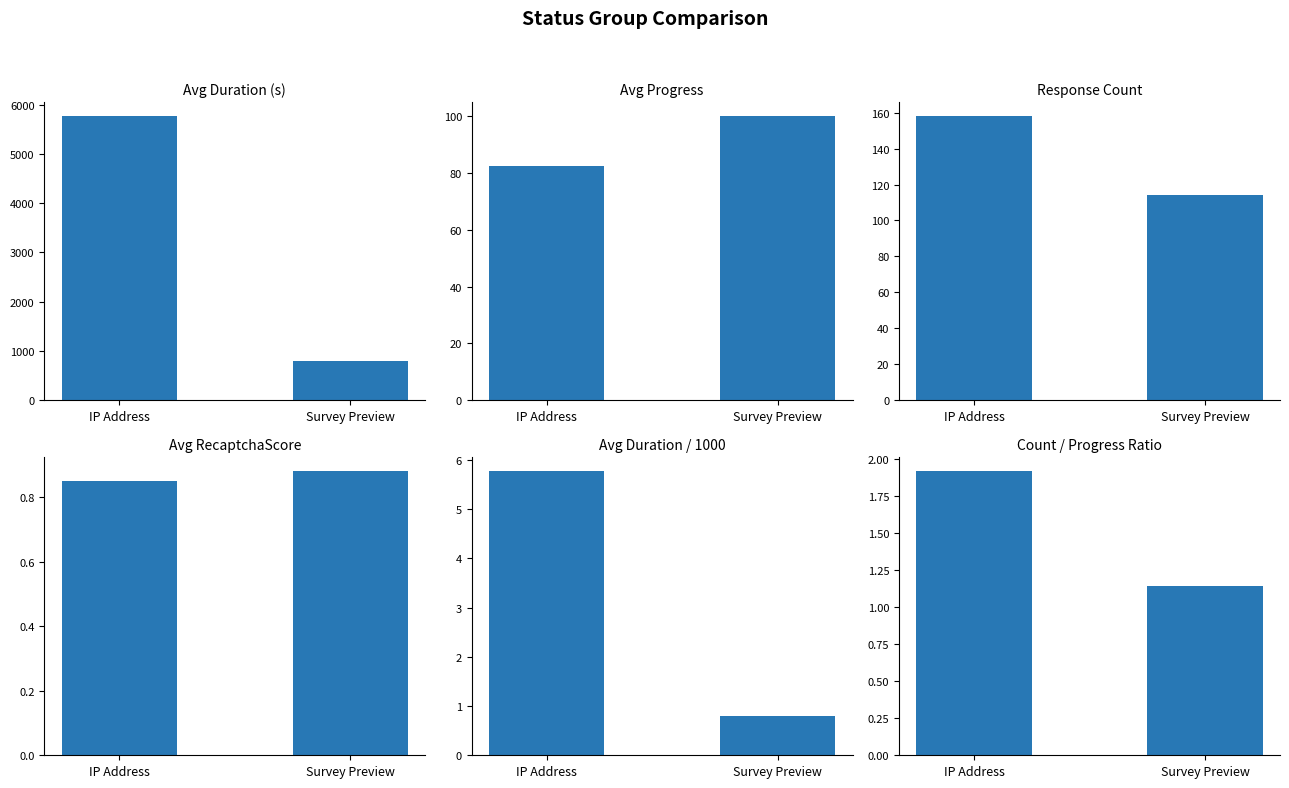

List the labels in order of Avg Progress value, smallest first.

IP Address, Survey Preview